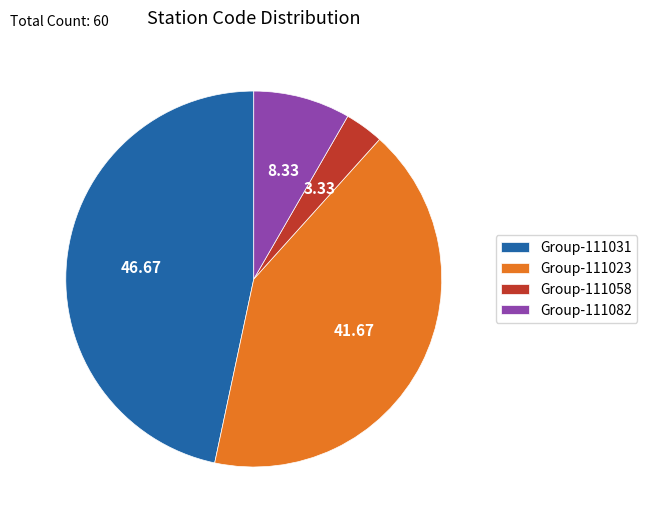

Rank the categories by value from highest to lowest.

Group-111031, Group-111023, Group-111082, Group-111058